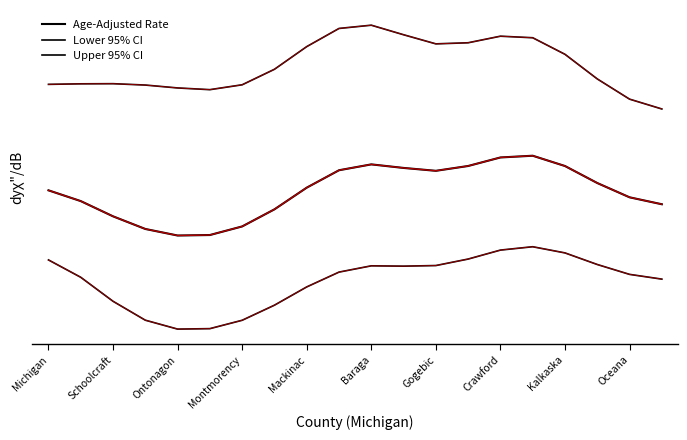

Does the chart have visible grid lines?

No